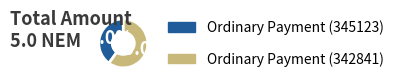

How many segments does this pie chart have?

2